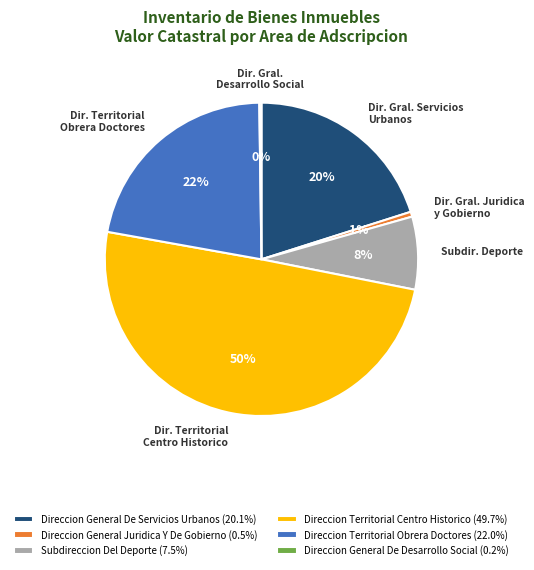

Is the sum of Direccion Territorial Centro Historico (49.7%) and Direccion Territorial Obrera Doctores (22.0%) greater than half?

Yes